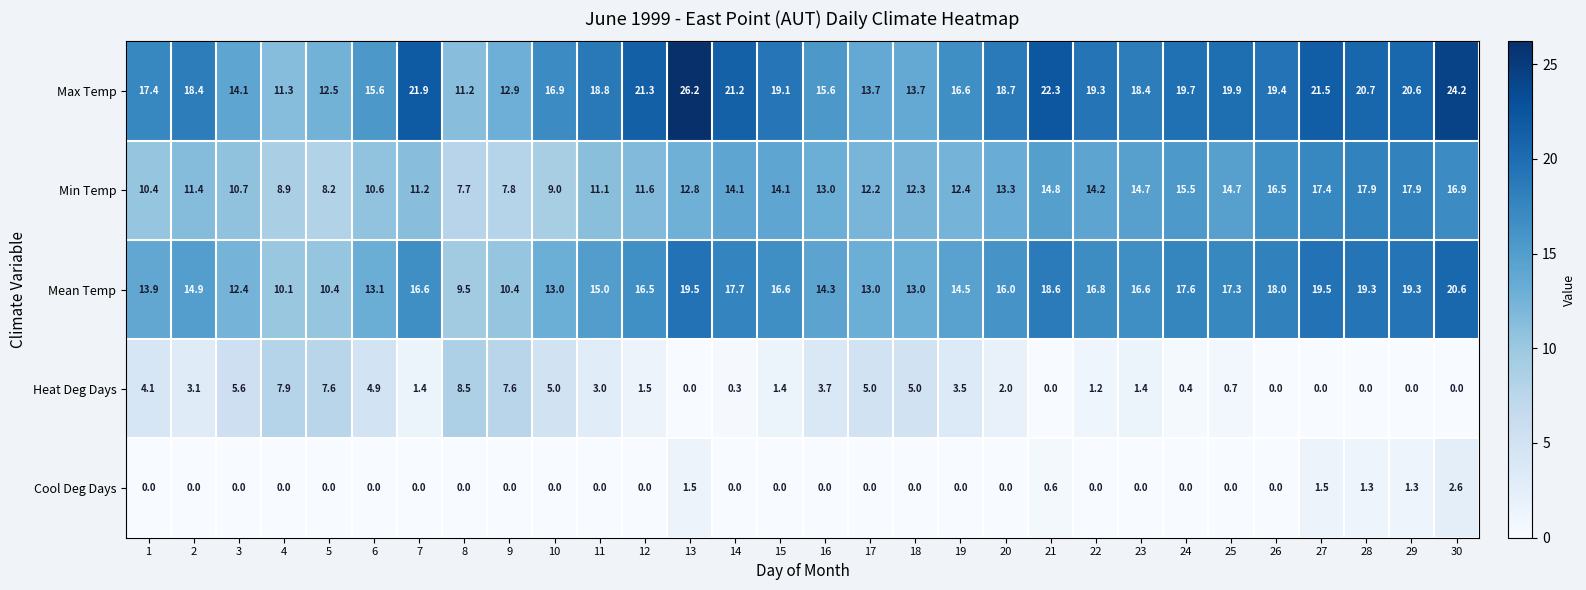

Which series has the largest total across all categories?

Max Temp